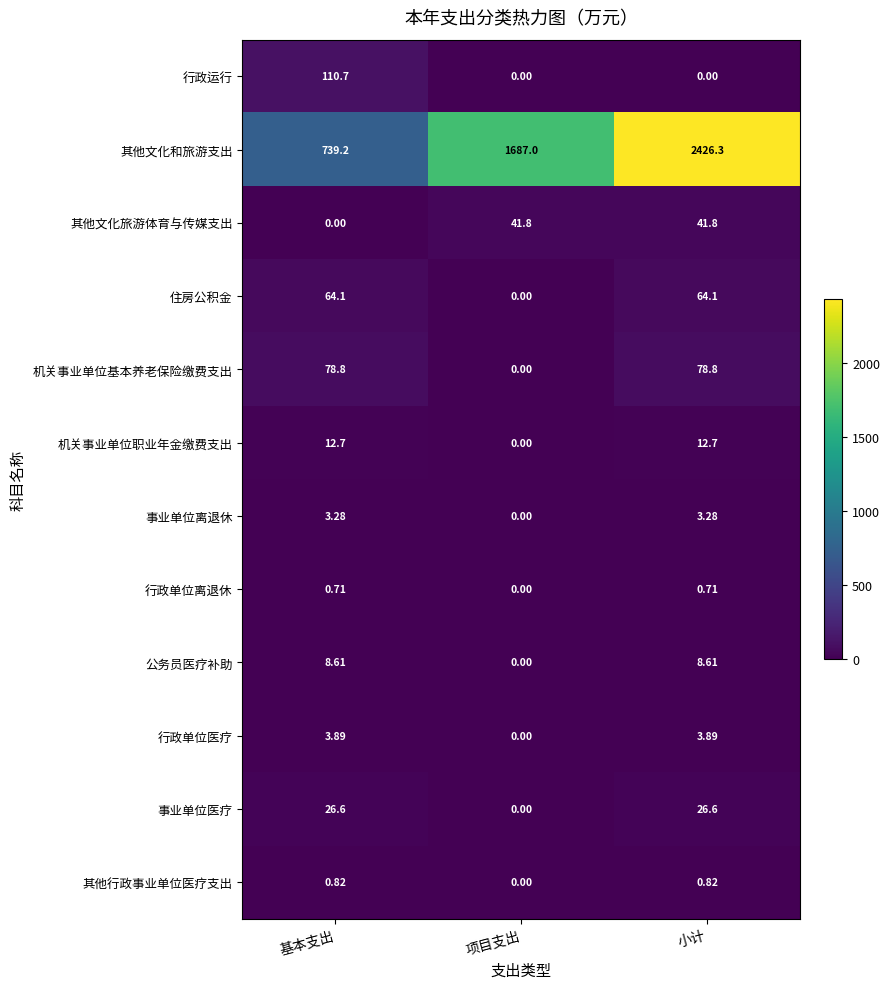

Rank the categories by 其他文化和旅游支出 value from lowest to highest.

基本支出, 项目支出, 小计